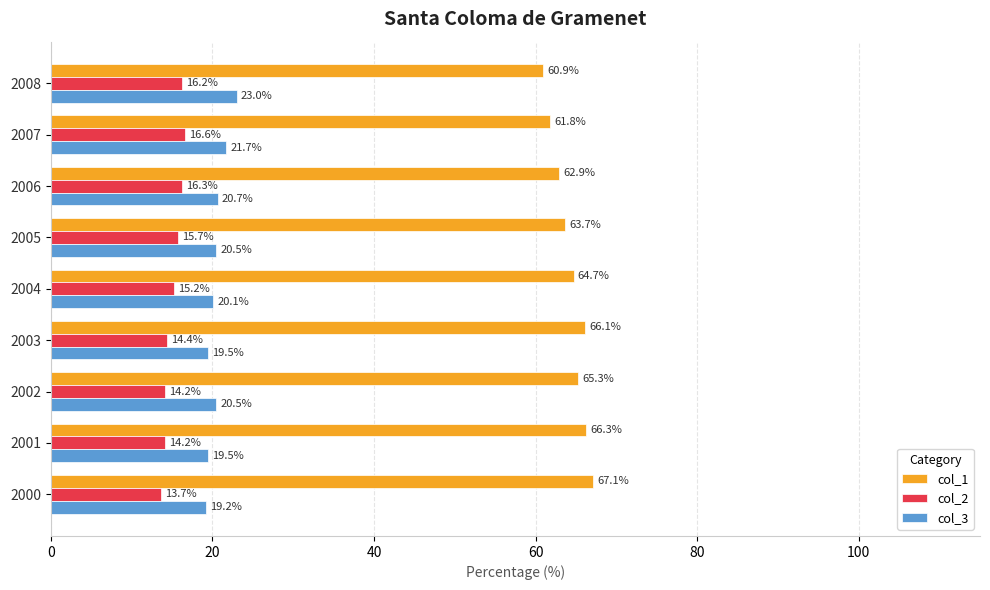

Between 2006 and 2000, which series saw the biggest shift?

col_1